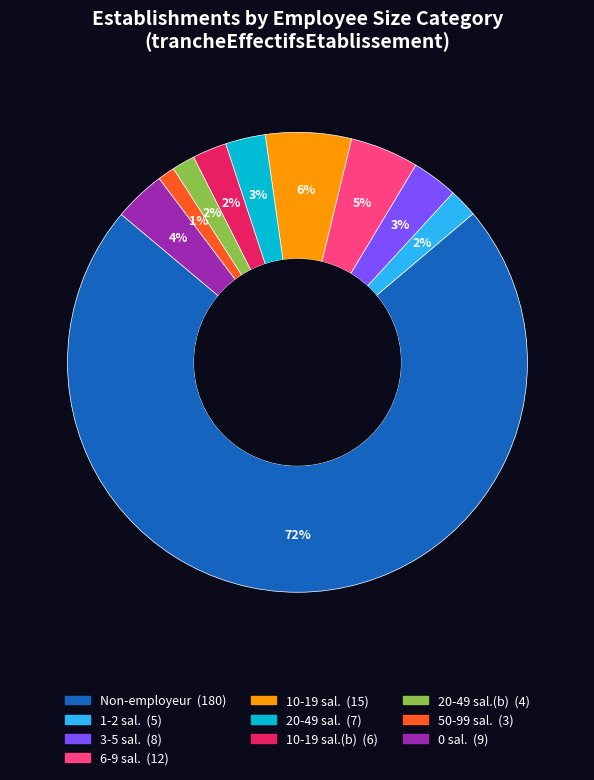

How many slices are in this pie chart?

10